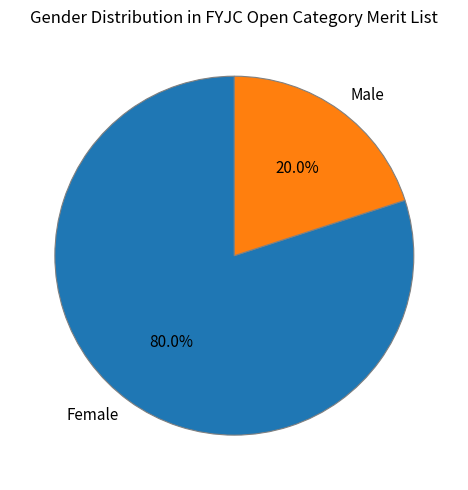

Is the sum of Male and Female greater than half?

Yes